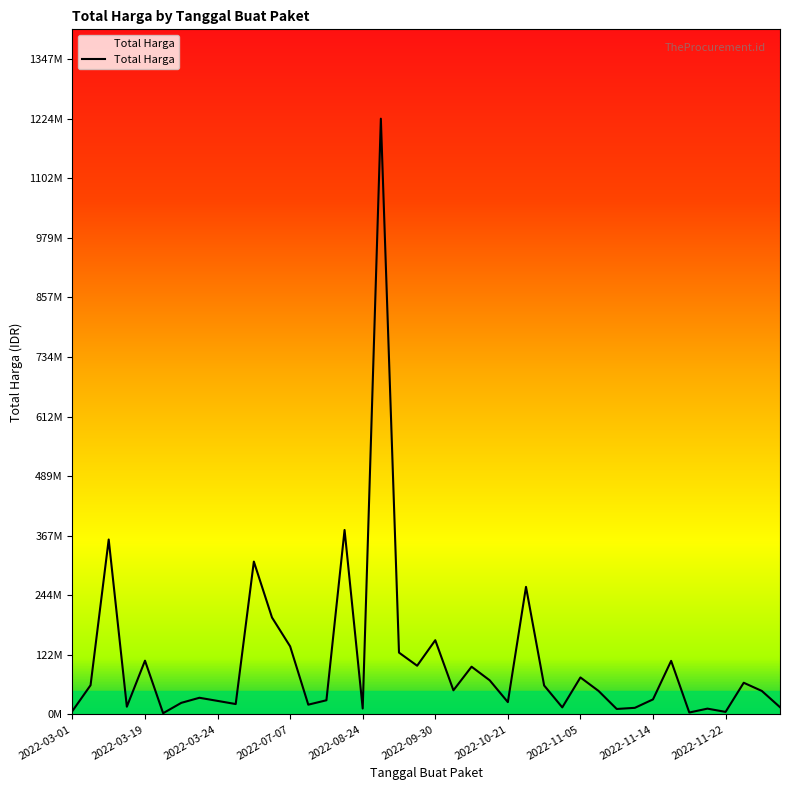

What is the smallest value displayed?

2395750